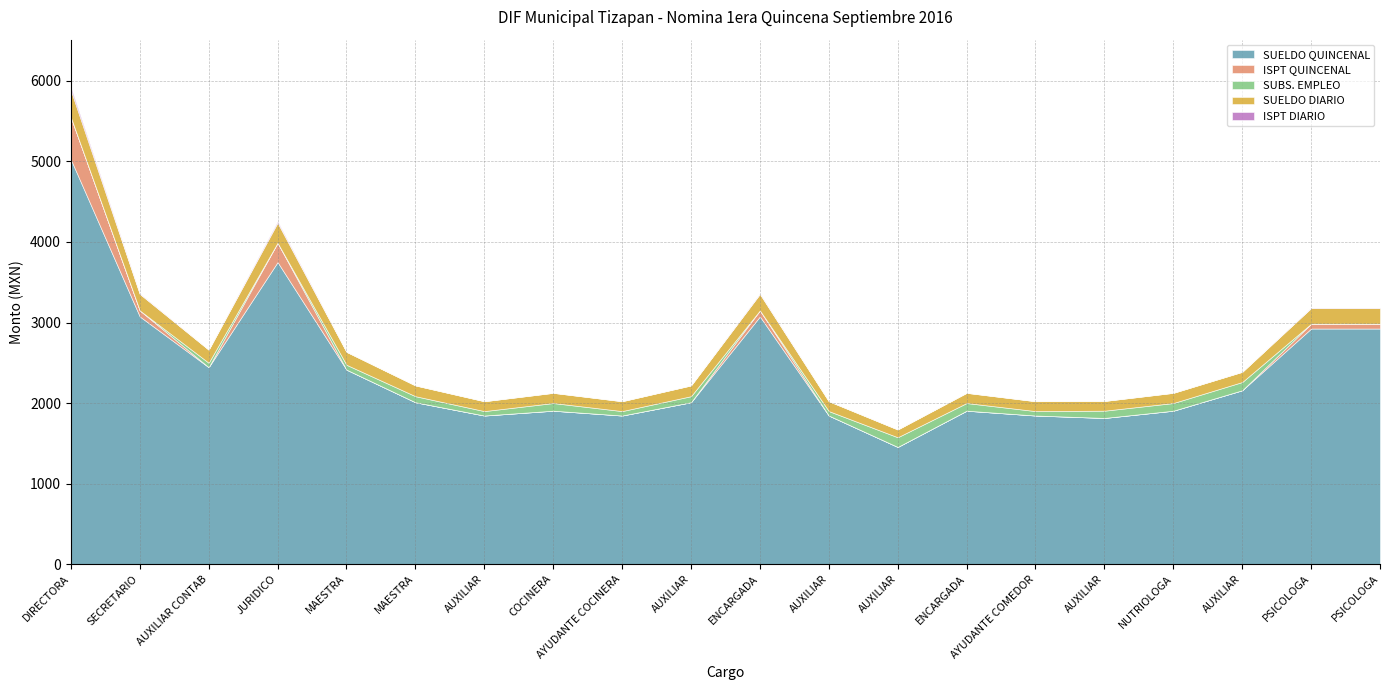

What is the label of the 20th point from the left?

PSICOLOGA